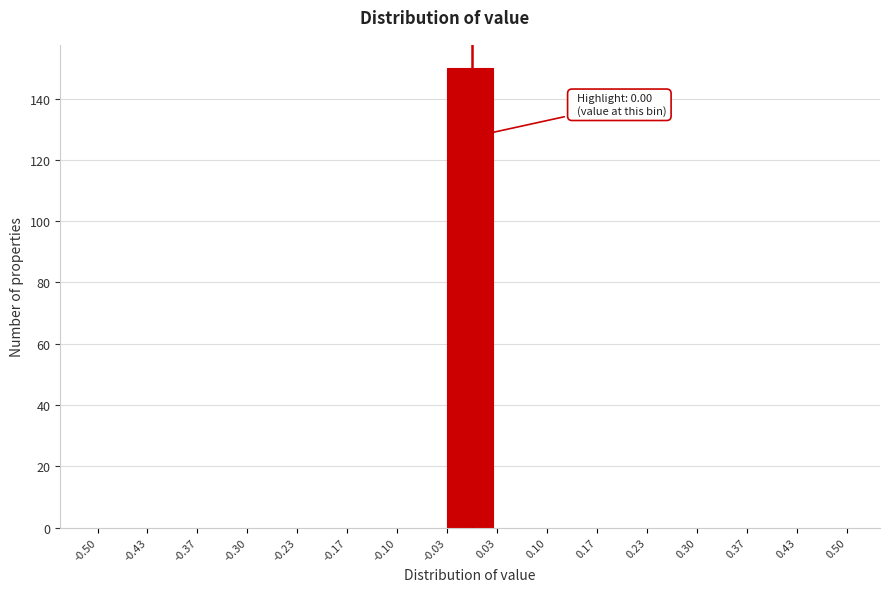

Which range on the x-axis has the tallest bar?

-0.03 to 0.03